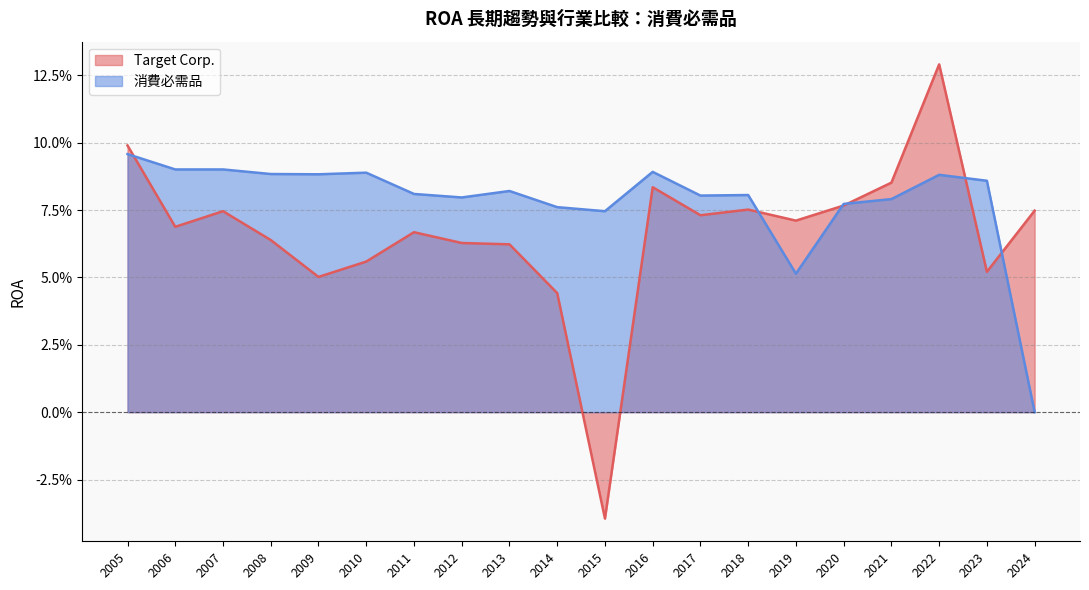

What is the sum of all 消費必需品 values?

1.6